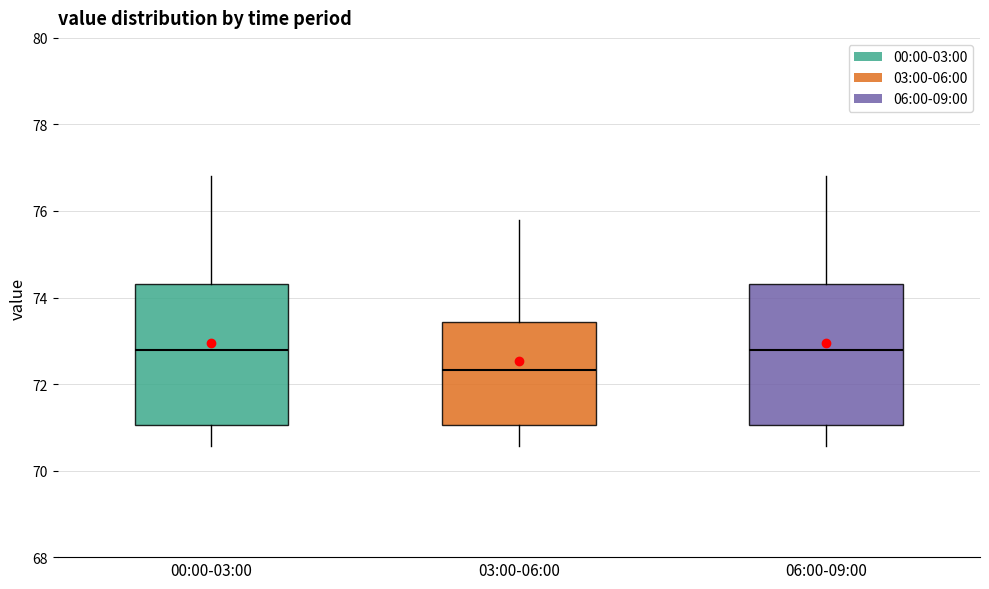

Where is the upper edge of the box for 03:00-06:00 on the y-axis? The values are not printed on the chart, so give them approximately, as read against the axis.

73.4